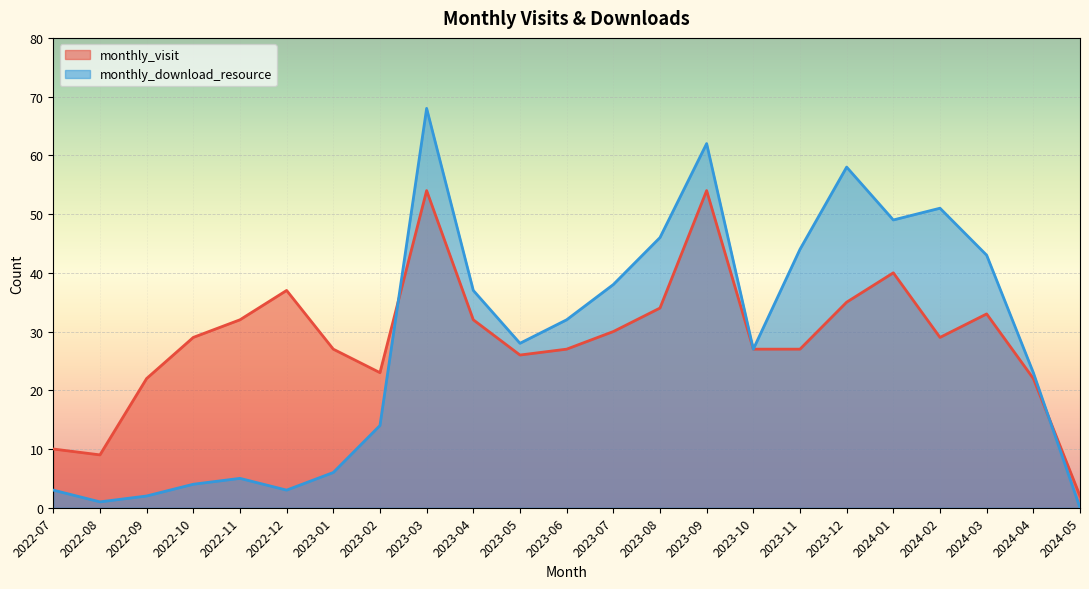

What is the total value across all series at 2024-03?

76